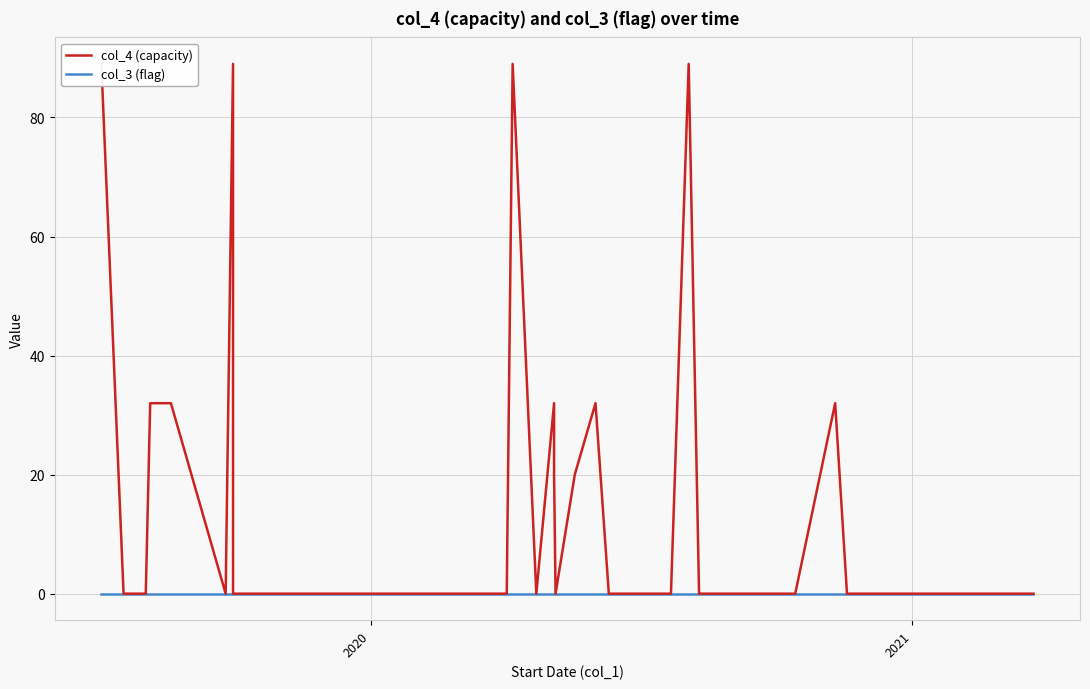

True or false: col_4 (capacity) and col_3 (flag) cross at least once.

False